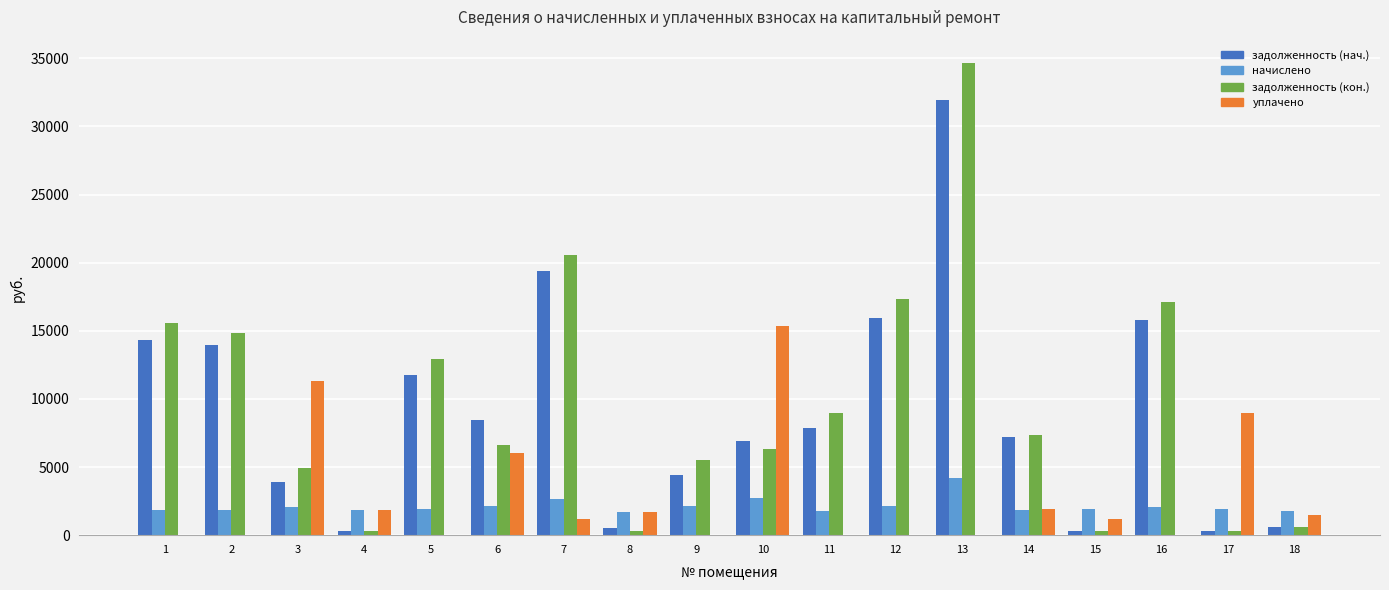

Which series has the largest range (max minus min)?

задолженность (кон.)